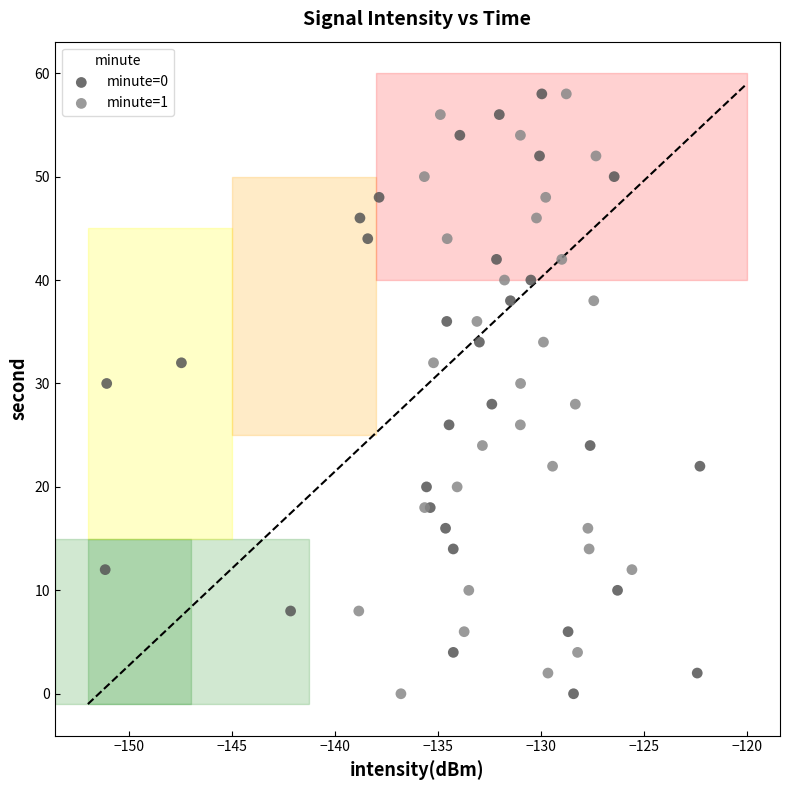

What are all the series names shown in the legend?

minute=0, minute=1